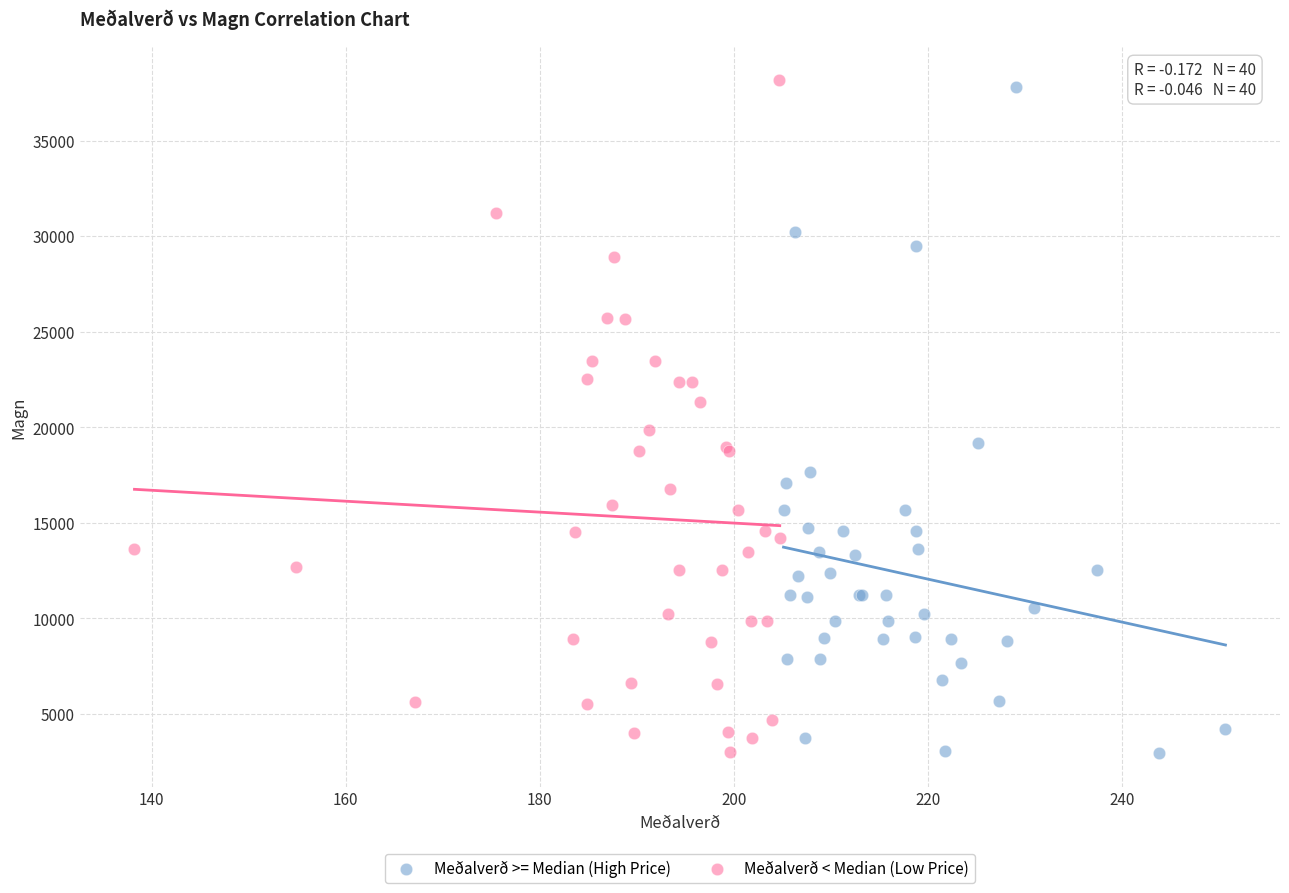

What are all the series names shown in the legend?

Meðalverð >= Median (High Price), Meðalverð < Median (Low Price)